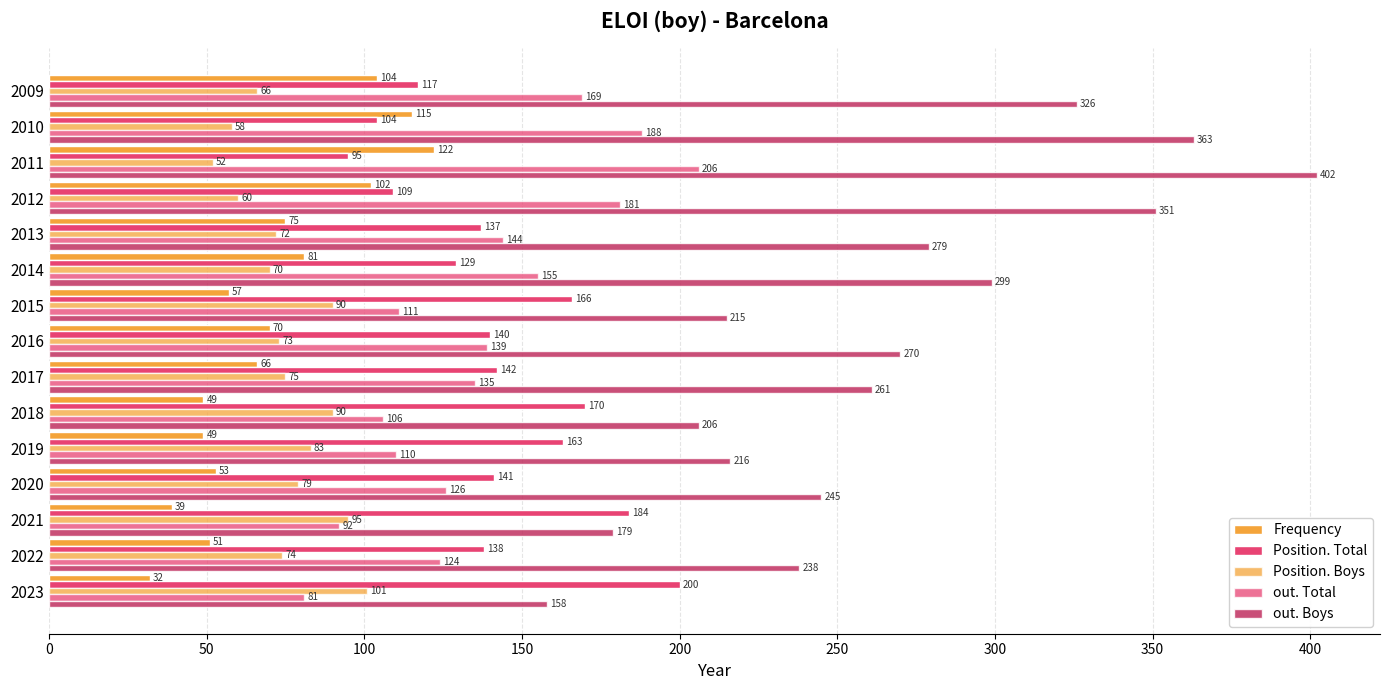

Count the number of categories in the chart.

15